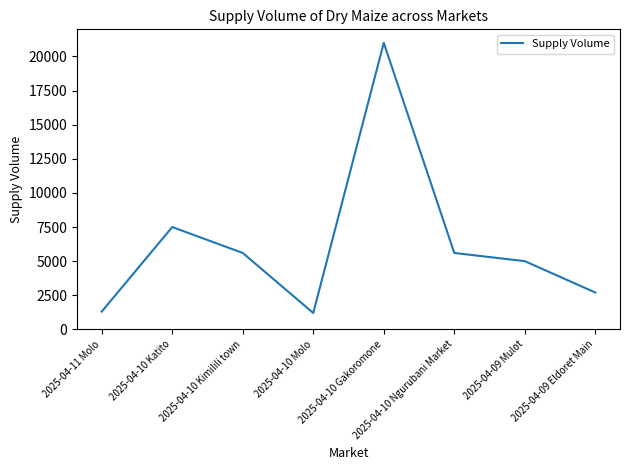

How many distinct data groups are displayed?

1